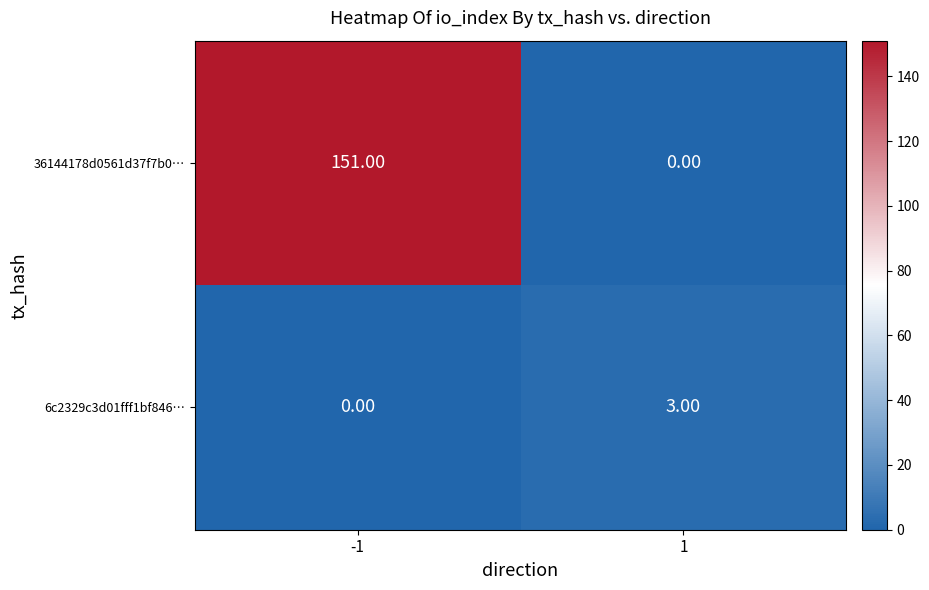

What is the difference between the highest and lowest values at 1?

3